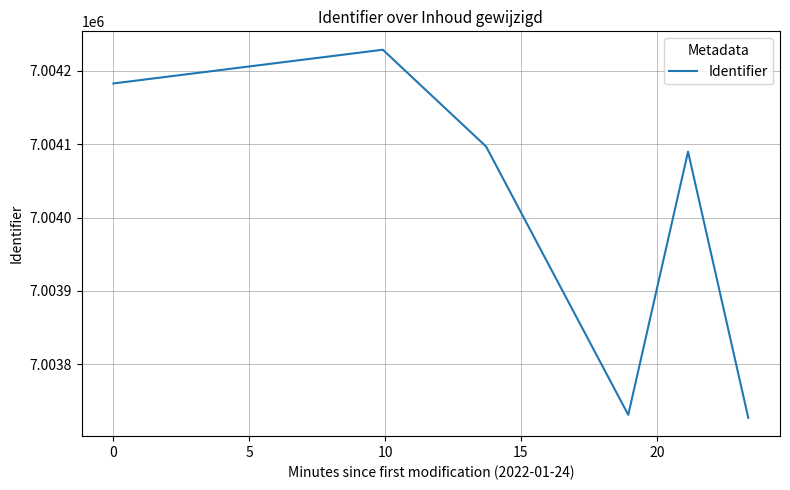

What is the minimum value shown in the chart?

7003727